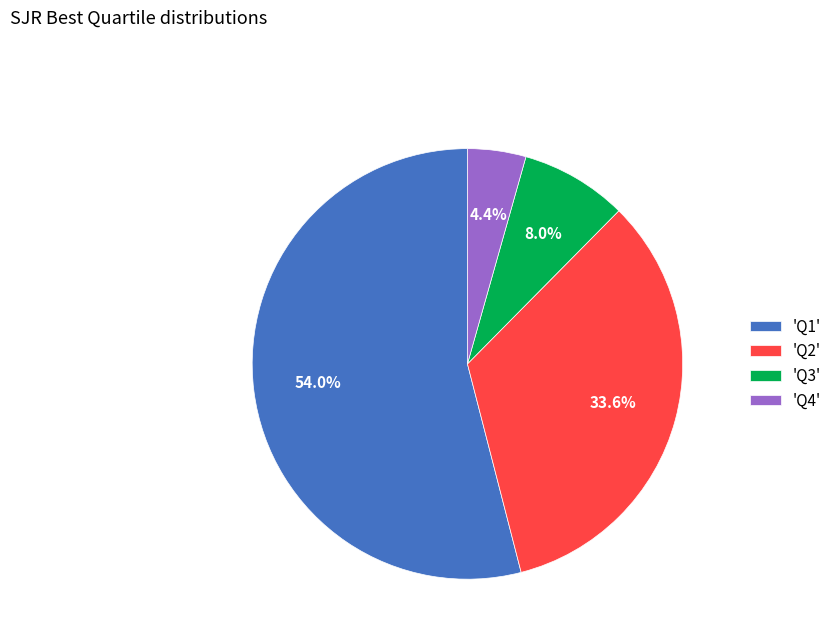

Does any single category account for the majority?

Yes